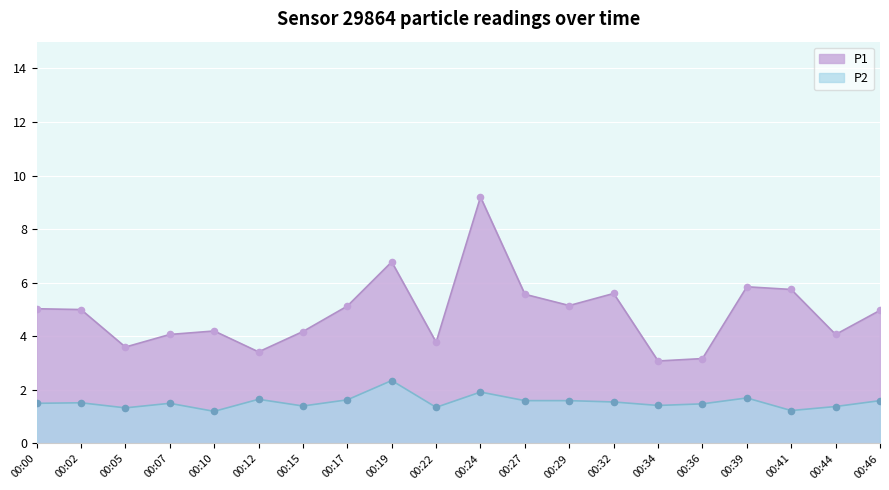

Is the value of P2 at 00:10 greater than the value of P1 at 00:41?

No